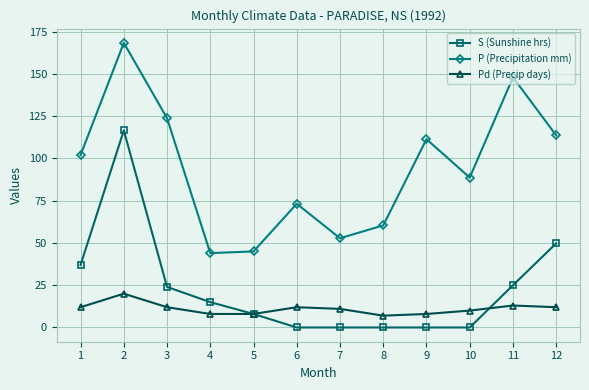

What are all the series names shown in the legend?

S (Sunshine hrs), P (Precipitation mm), Pd (Precip days)